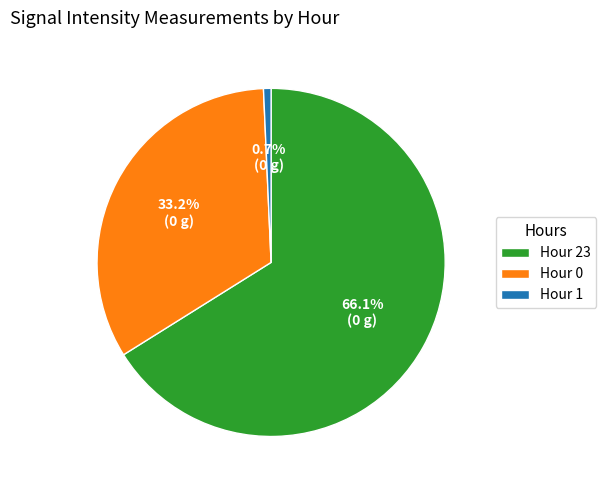

To the nearest percent, what portion does Hour 0 represent?

33%